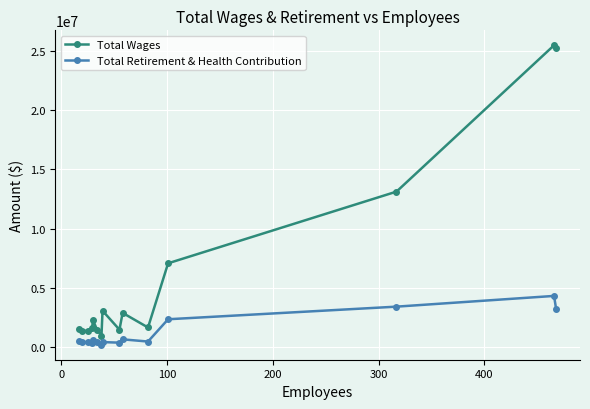

What is the difference between the second highest and second lowest values in the Total Retirement & Health Contribution series?

3107778